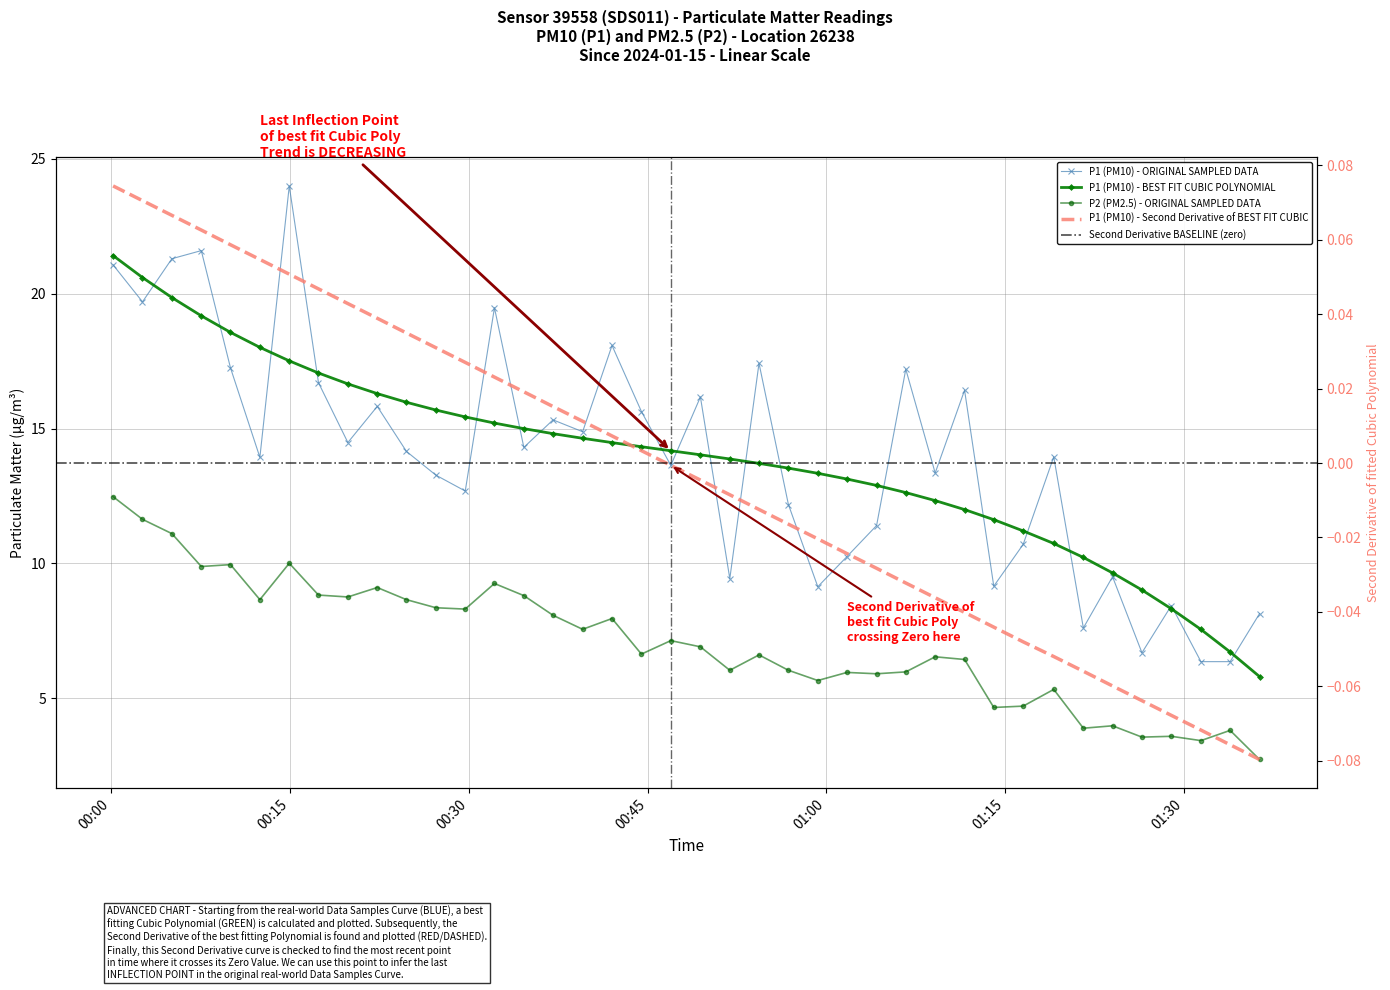

True or false: P1 (PM10) and P2 (PM2.5) cross at least once.

False